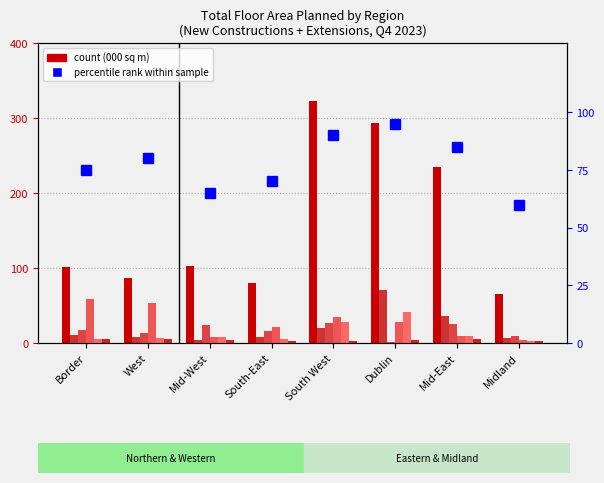

The value of Agriculture at West is 13.9. True or false?

True